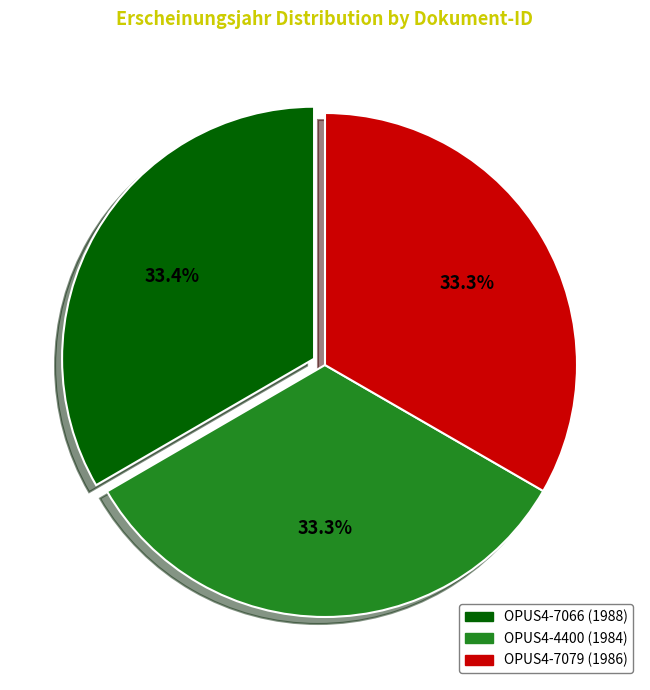

Does OPUS4-4400 (1984) account for over 50% of the chart?

No